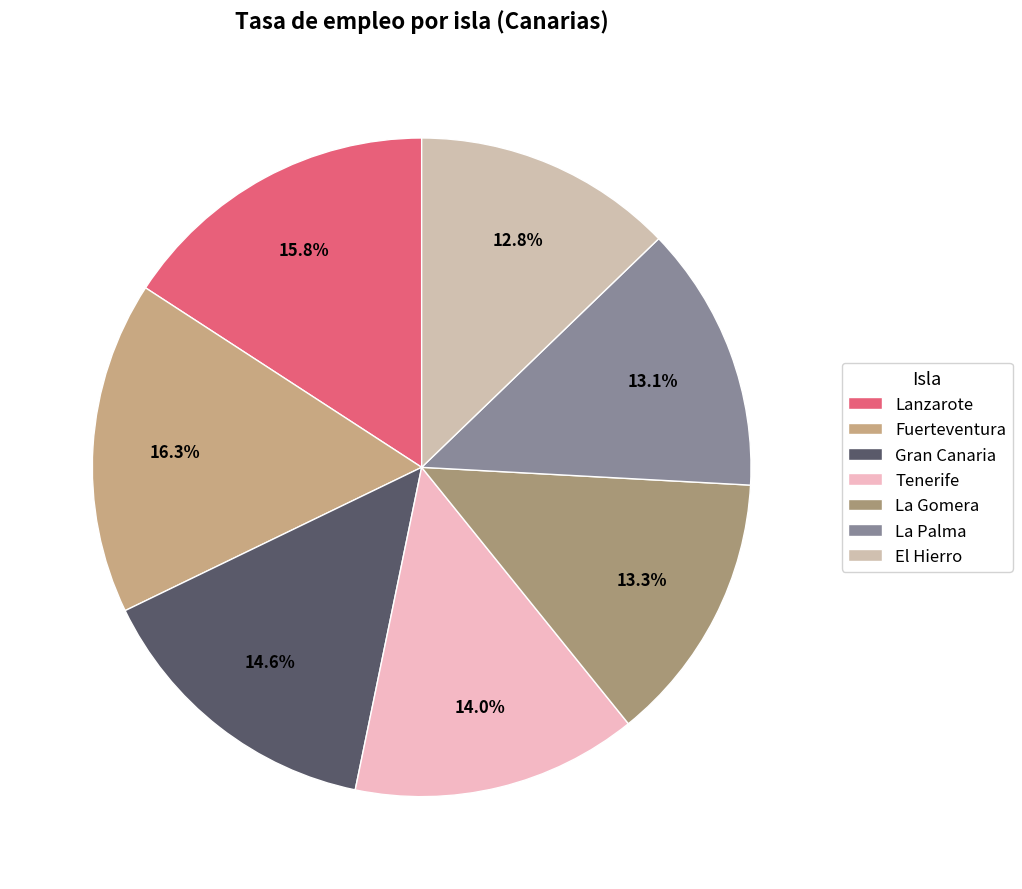

The Fuerteventura slice represents 10% of the pie. True or false?

False